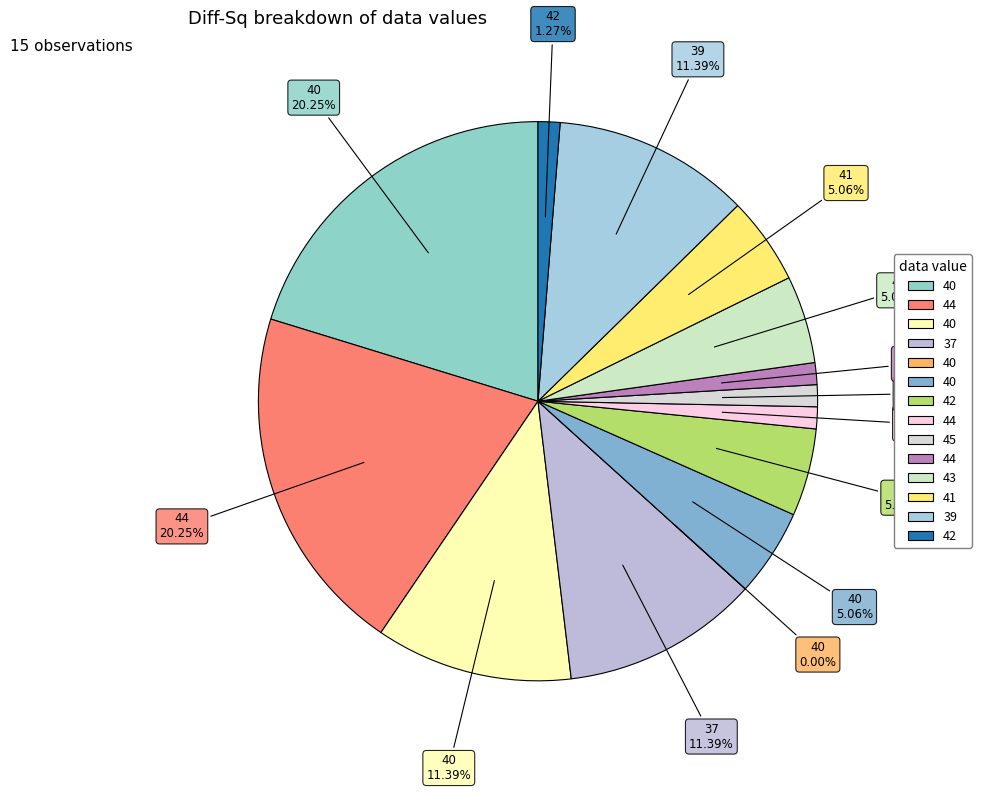

How many segments does this pie chart have?

14